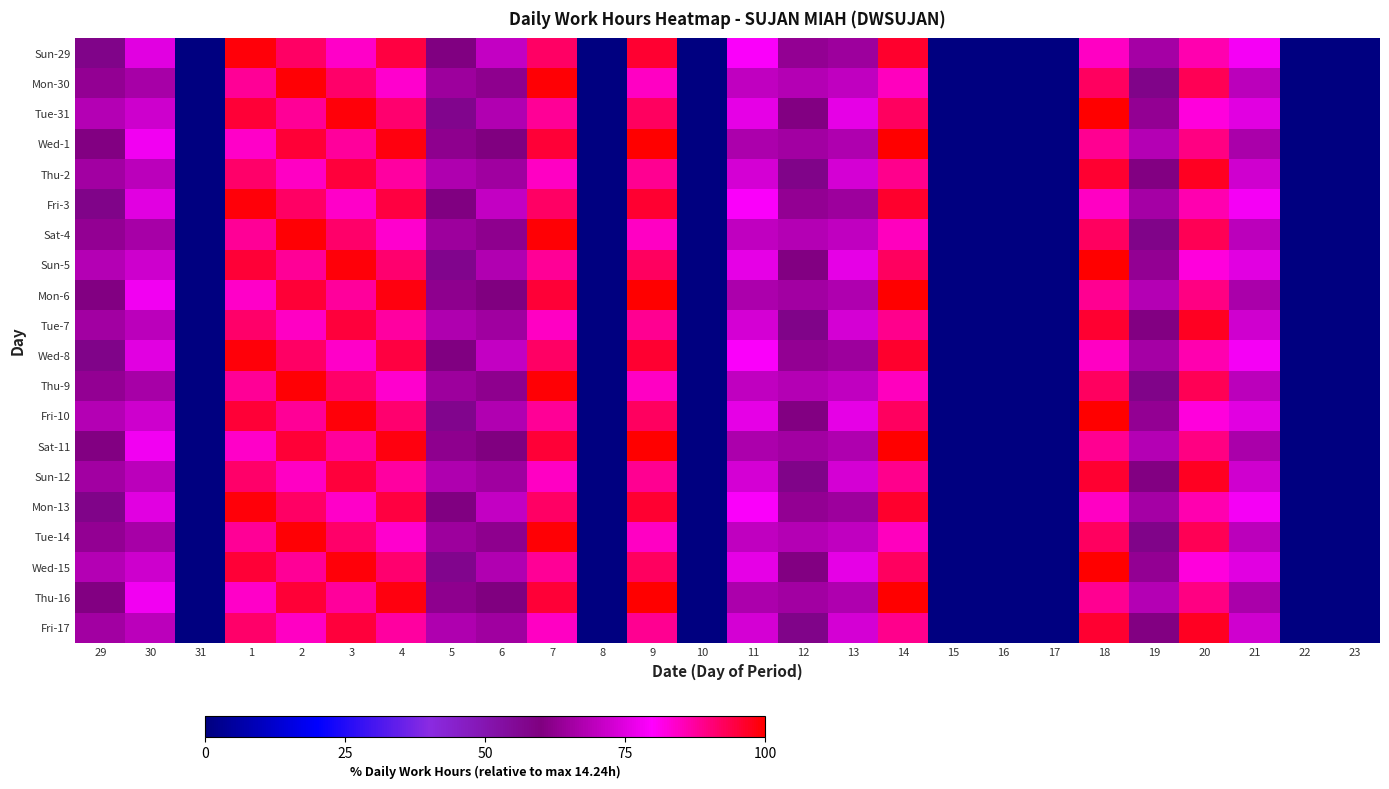

What is the difference between the highest and lowest values at 2?

14.9